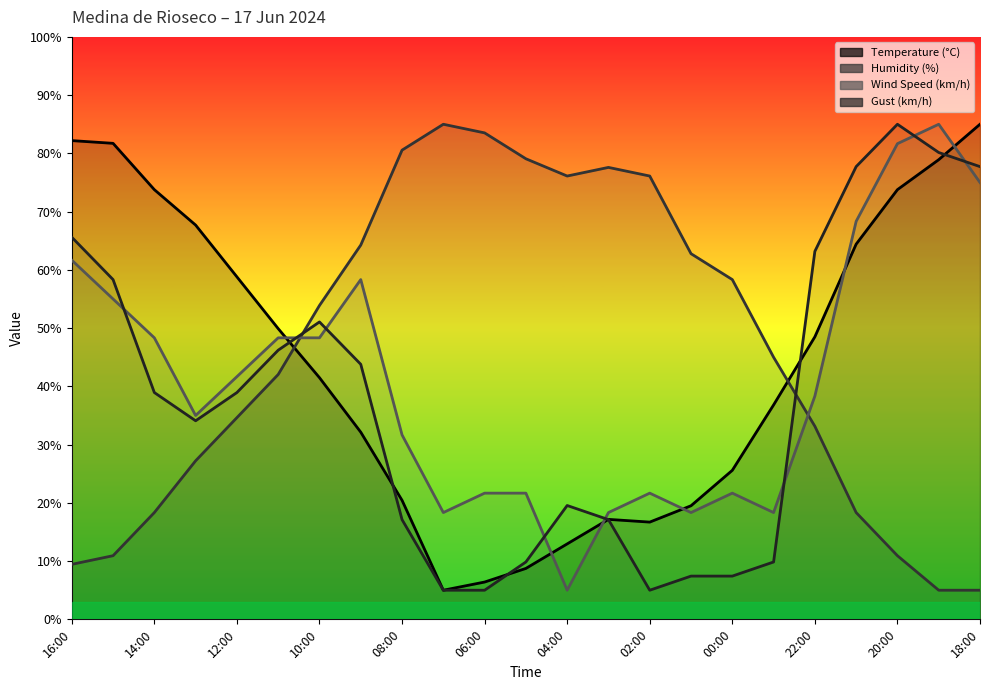

How many values in the Humidity (%) series exceed 44?

12